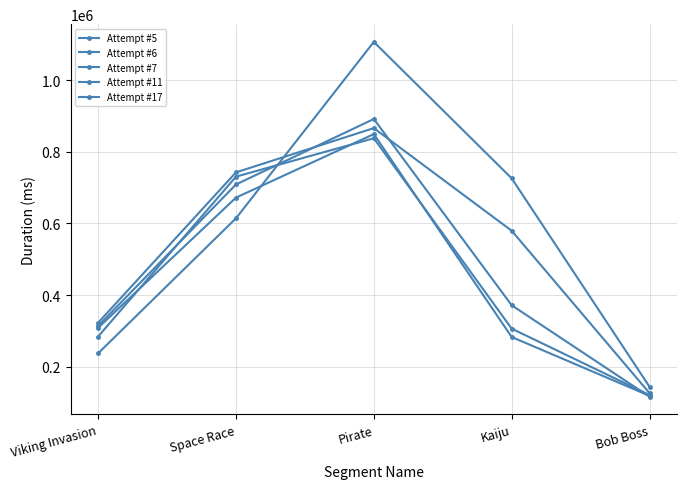

What is the label of the 2nd point from the right?

Kaiju